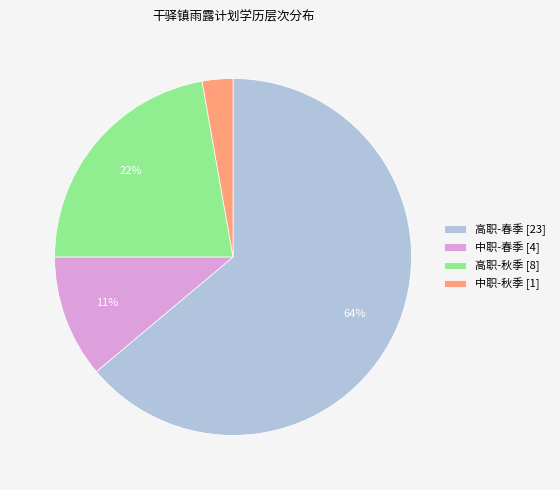

To the nearest percent, what is the difference between the largest and smallest slice percentages?

61%